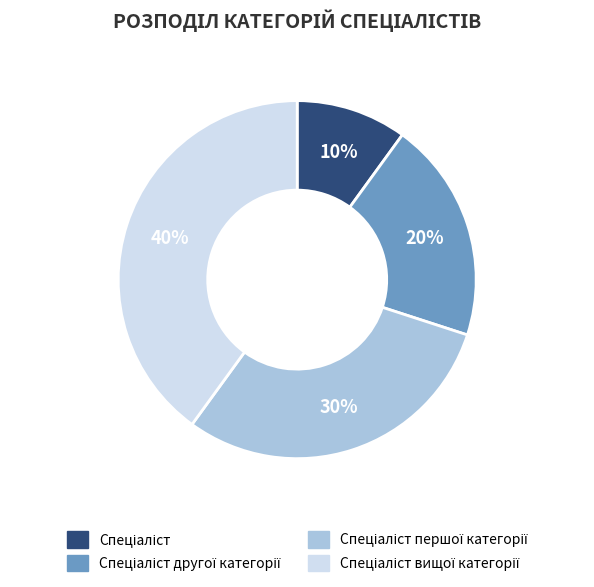

How many segments does this pie chart have?

4